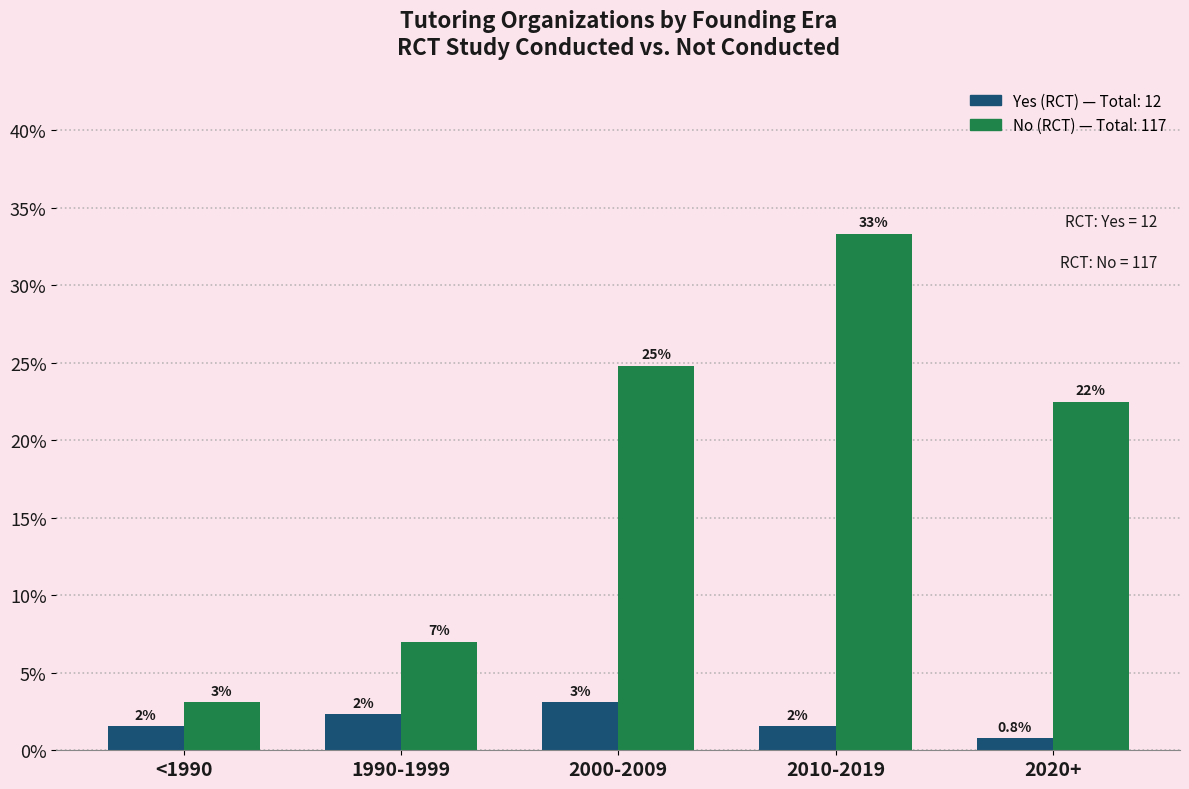

How many bars are there in total?

10